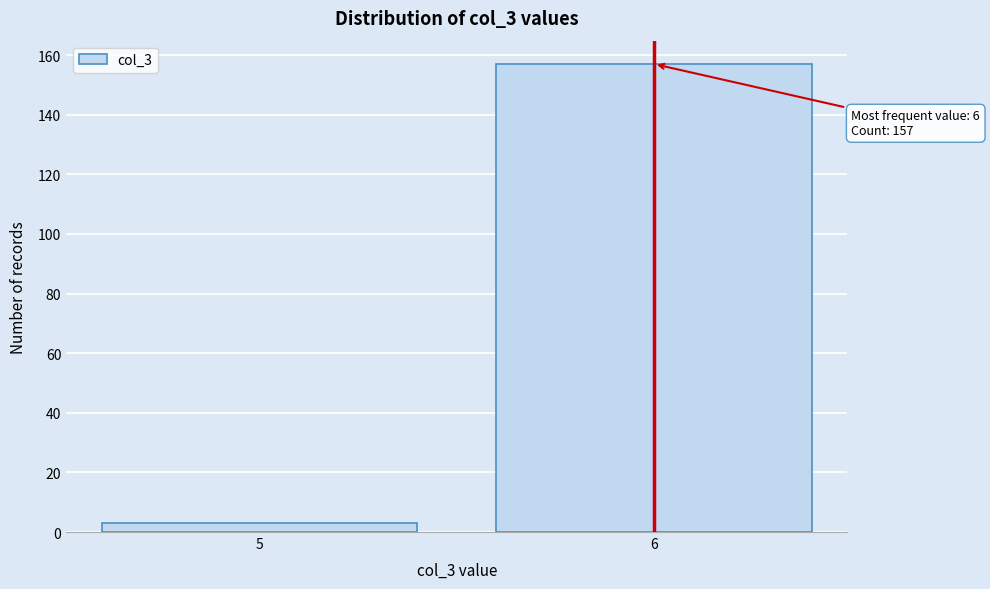

Reading right to left, what are all the values shown in this chart?

157	3